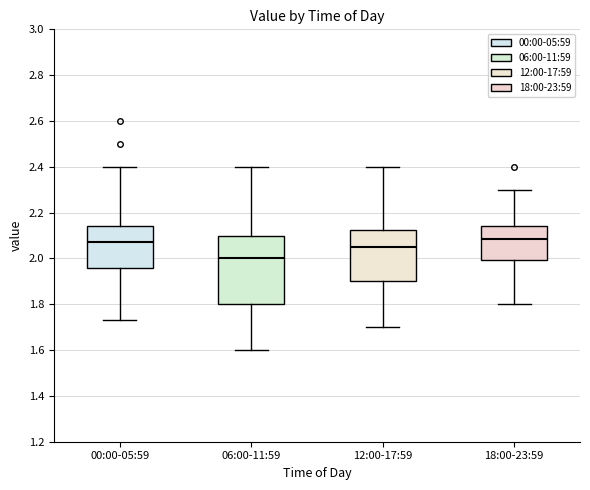

Reading left to right, transcribe this box plot: for each box, give where its median line is, the range the box spans, and where its two whiskers end, as read against the y-axis. The values are not printed on the chart, so give them approximately, as read against the axis.

00:00-05:59: median 2.08, box 1.96 to 2.14, whiskers 1.74 to 2.40
06:00-11:59: median 2.00, box 1.80 to 2.10, whiskers 1.60 to 2.40
12:00-17:59: median 2.06, box 1.90 to 2.12, whiskers 1.70 to 2.40
18:00-23:59: median 2.08, box 2.00 to 2.14, whiskers 1.80 to 2.30